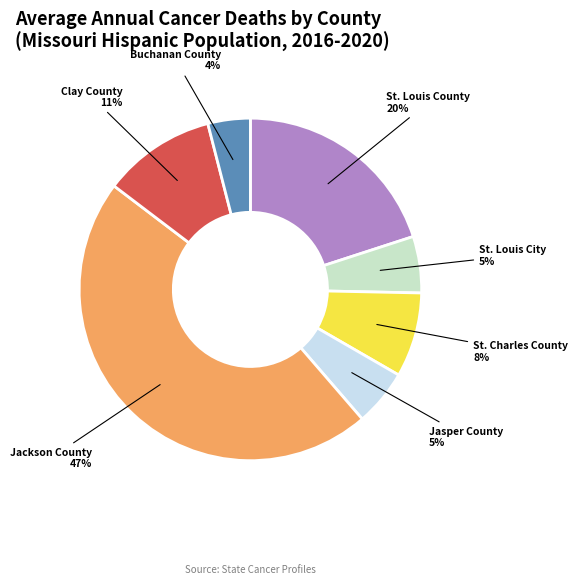

What is the smallest slice in the pie chart?

Buchanan County